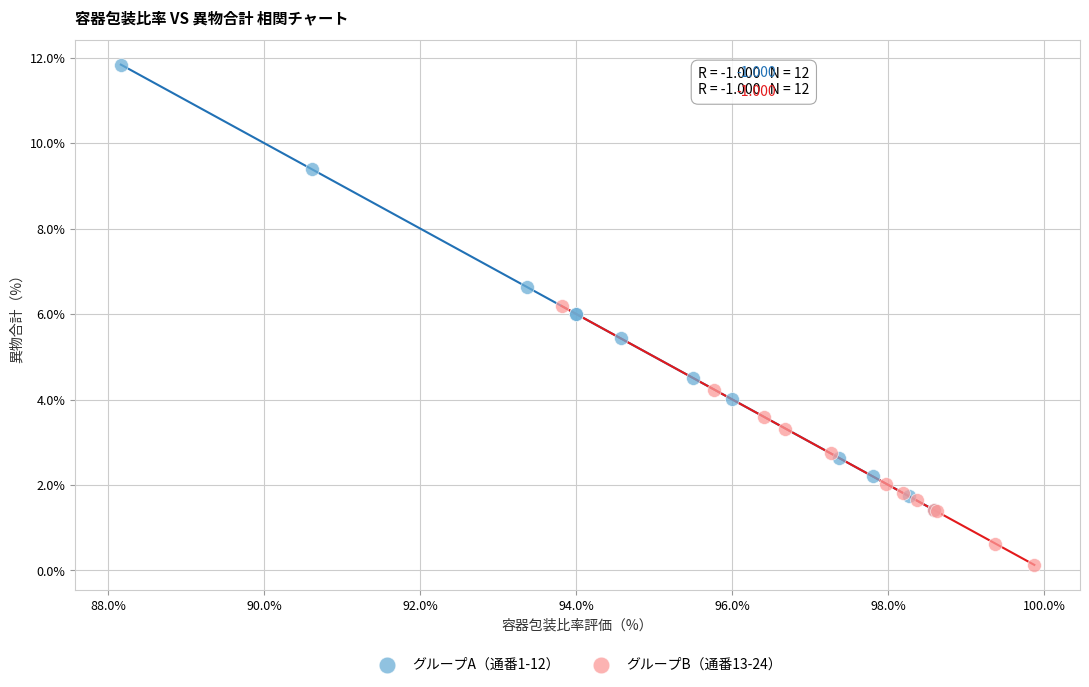

Which series has the largest Y range (max minus min)?

グループA（通番1-12）